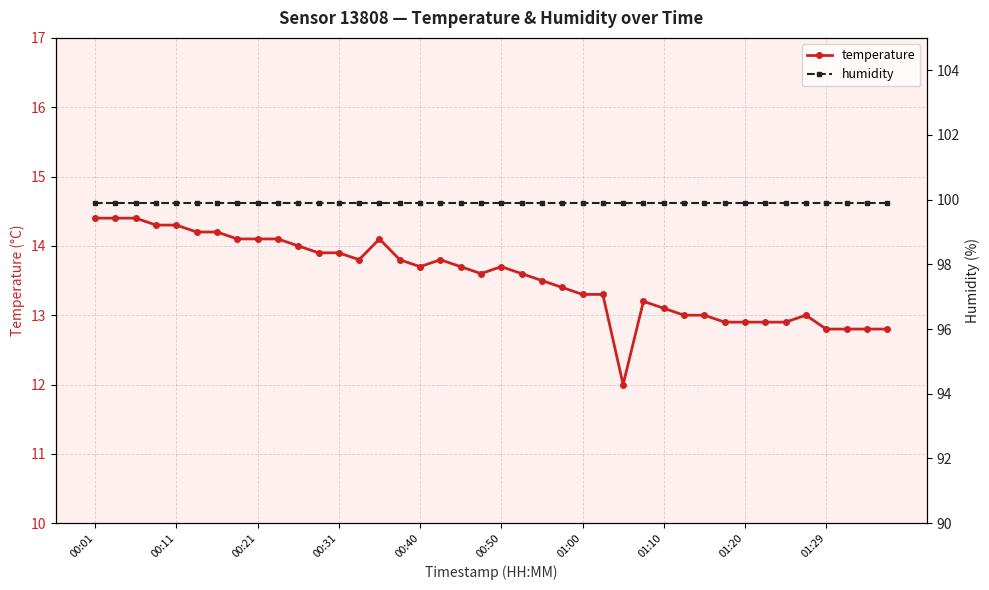

Is it true that temperature equals 13.7 at 00:40?

True